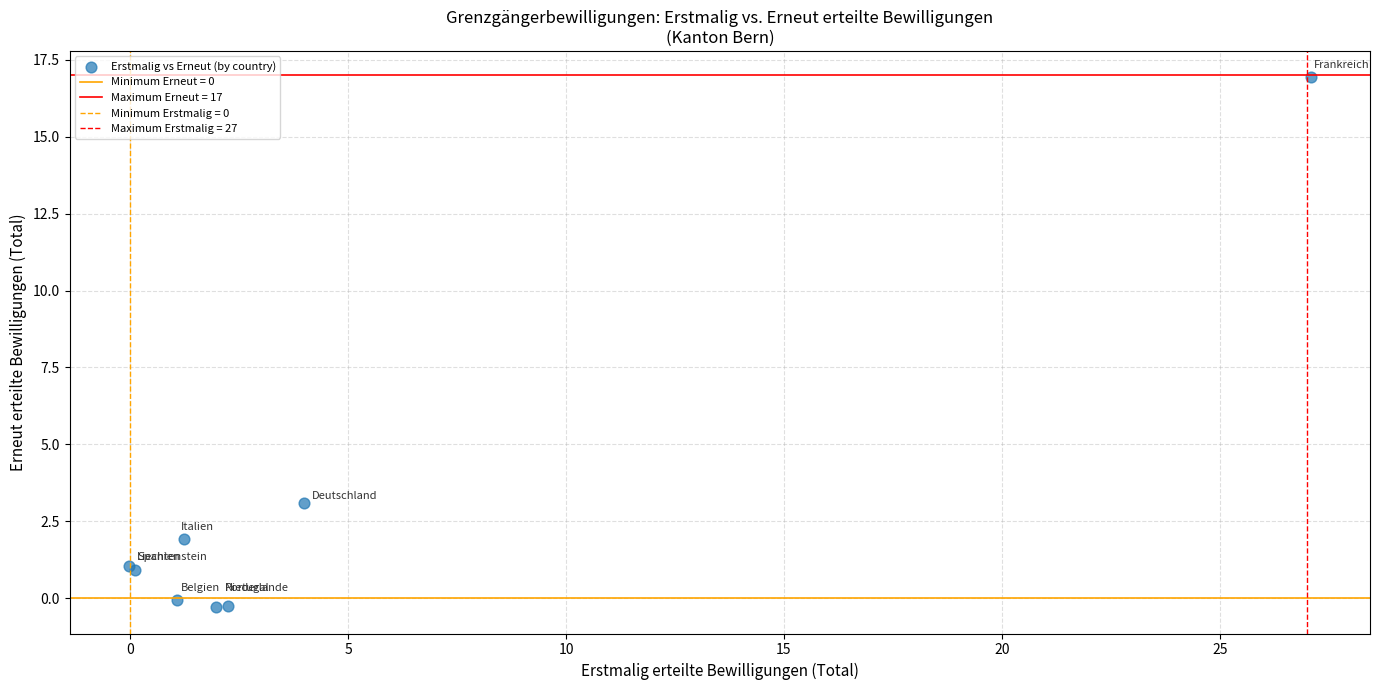

What Y value in the scatter plot is closest to 8?

3.1